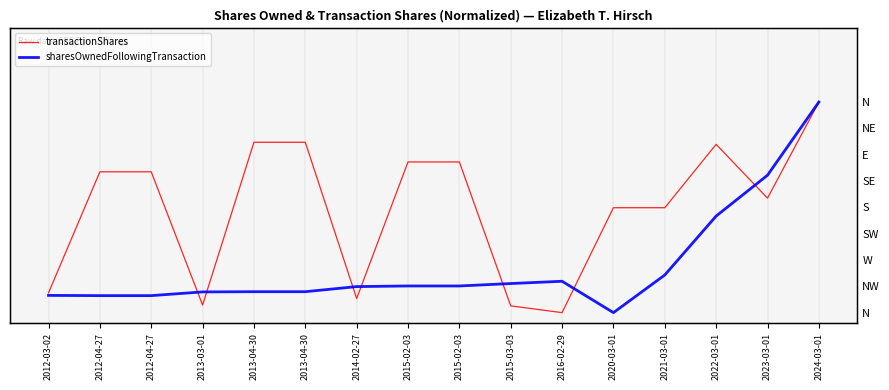

Which series has the largest total across all categories?

transactionShares